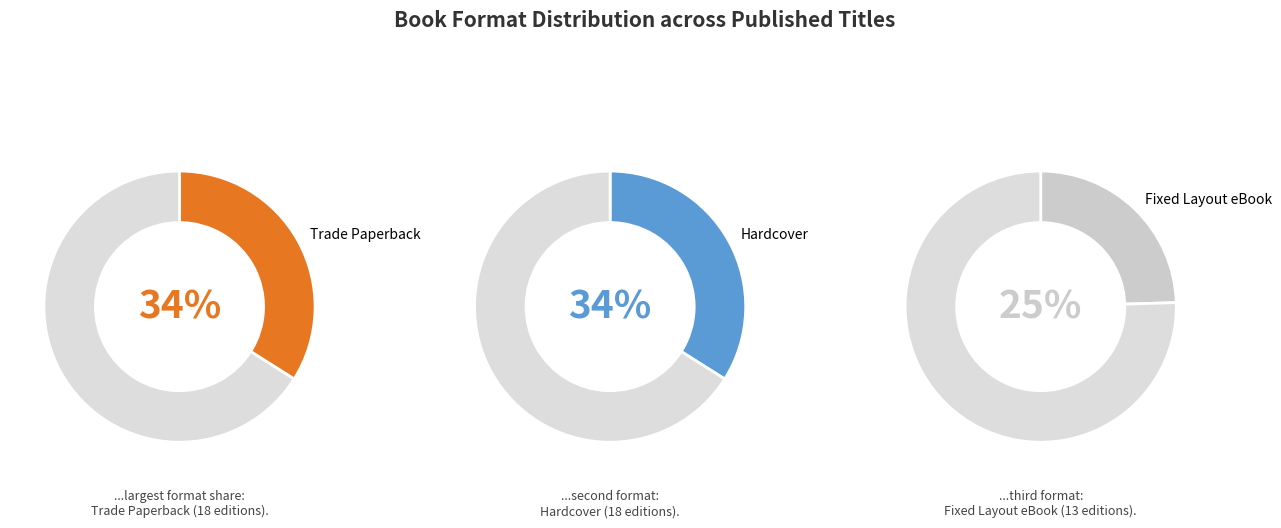

To the nearest percent, what is the difference between the largest and smallest slice percentages?

32%